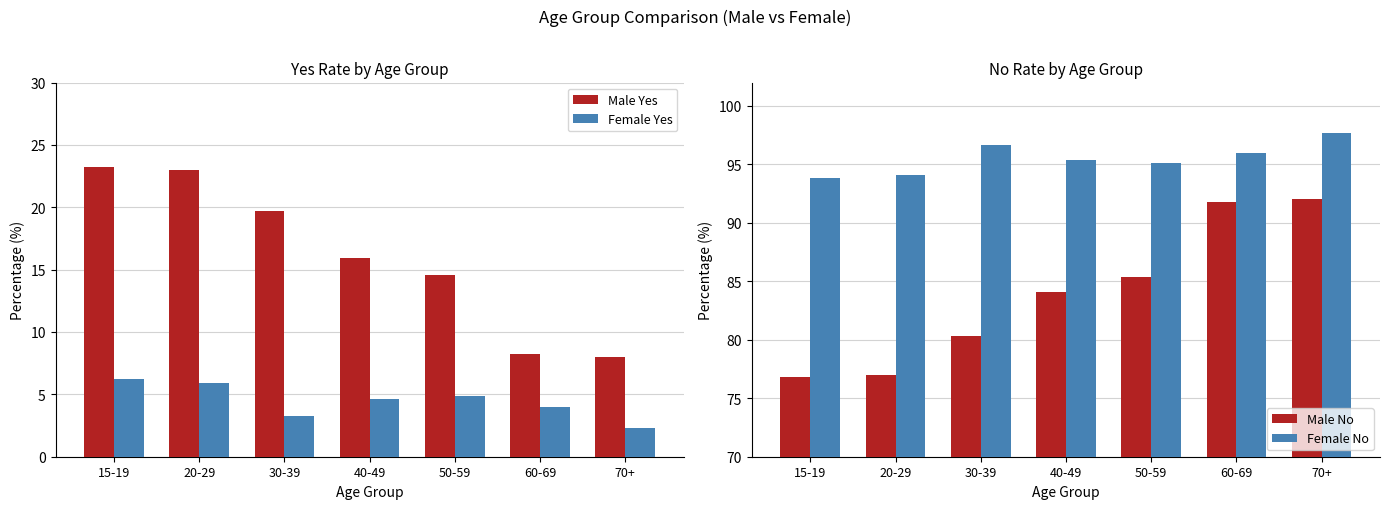

At how many categories does at least one series exceed 34?

7